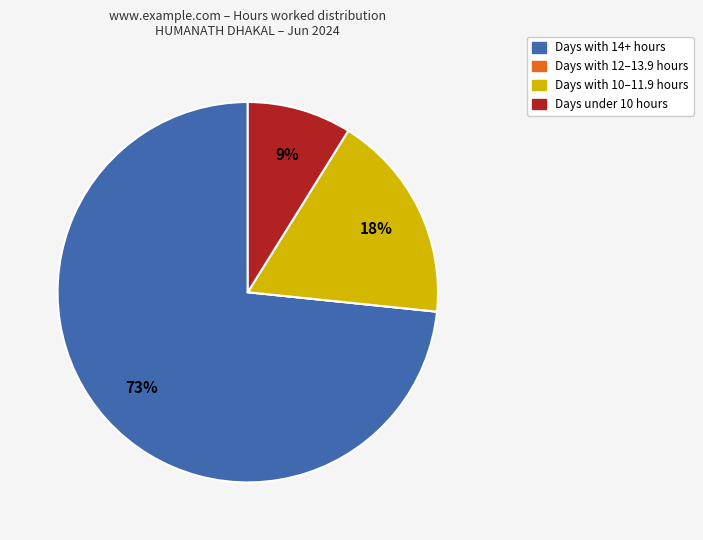

To the nearest percent, what is the average slice percentage?

25%